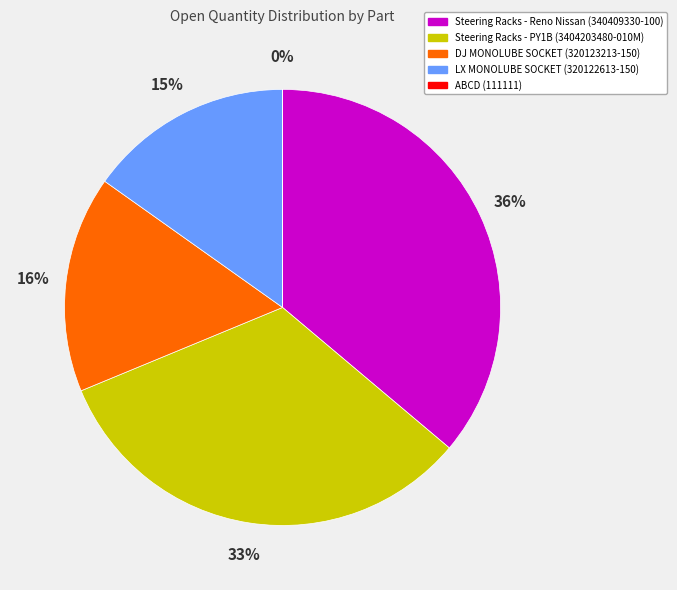

Which has a higher value, LX MONOLUBE SOCKET (320122613-150) or Steering Racks - PY1B (3404203480-010M)?

Steering Racks - PY1B (3404203480-010M)